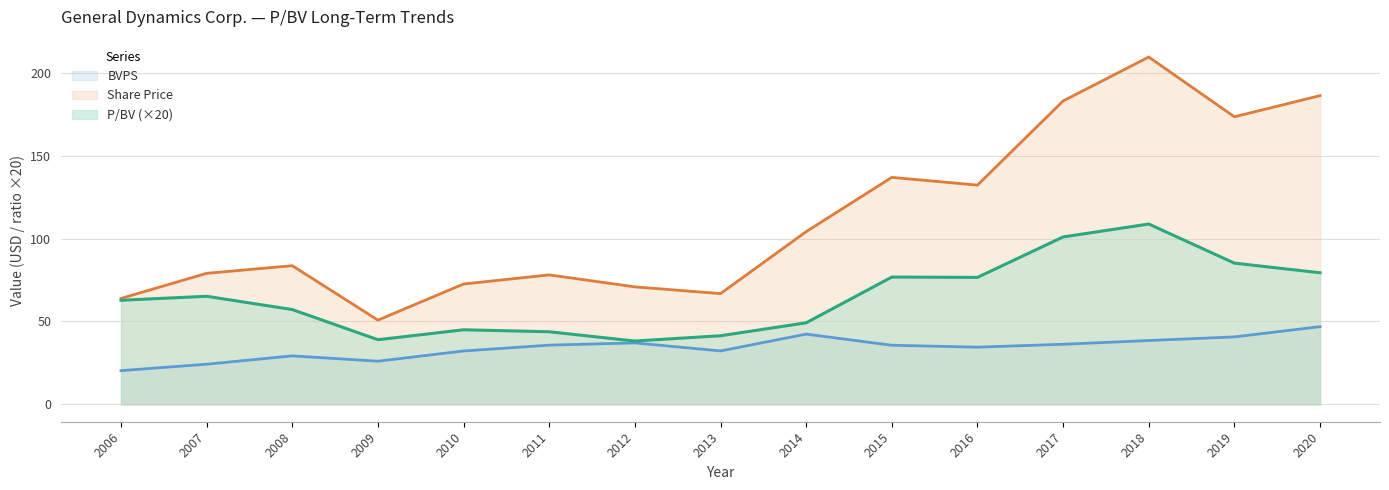

Between 2007 and 2019, which series saw the biggest shift?

Share Price